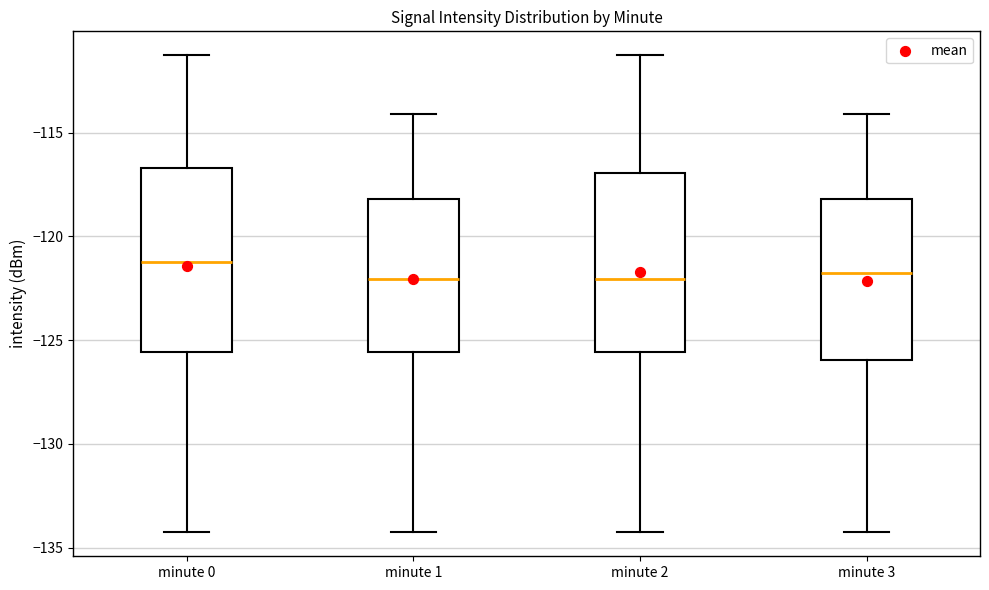

Where is the upper edge of the box for minute 1 on the y-axis? The values are not printed on the chart, so give them approximately, as read against the axis.

-118.0